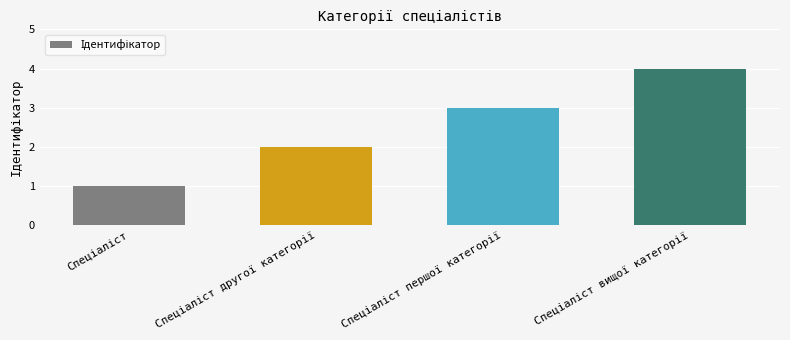

What is the value of the 4th bar from the left?

4